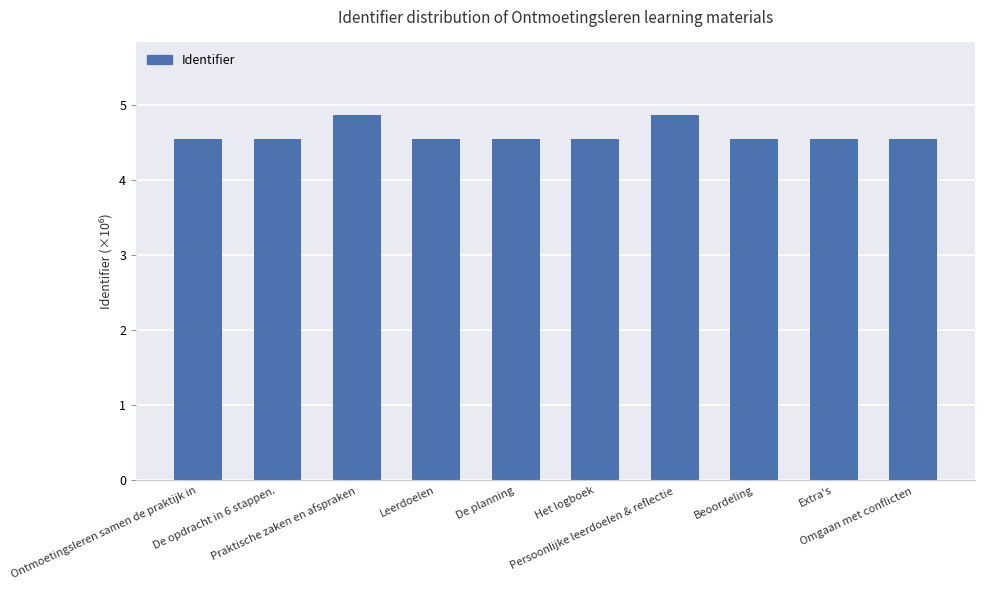

What is the smallest value displayed?

4.5